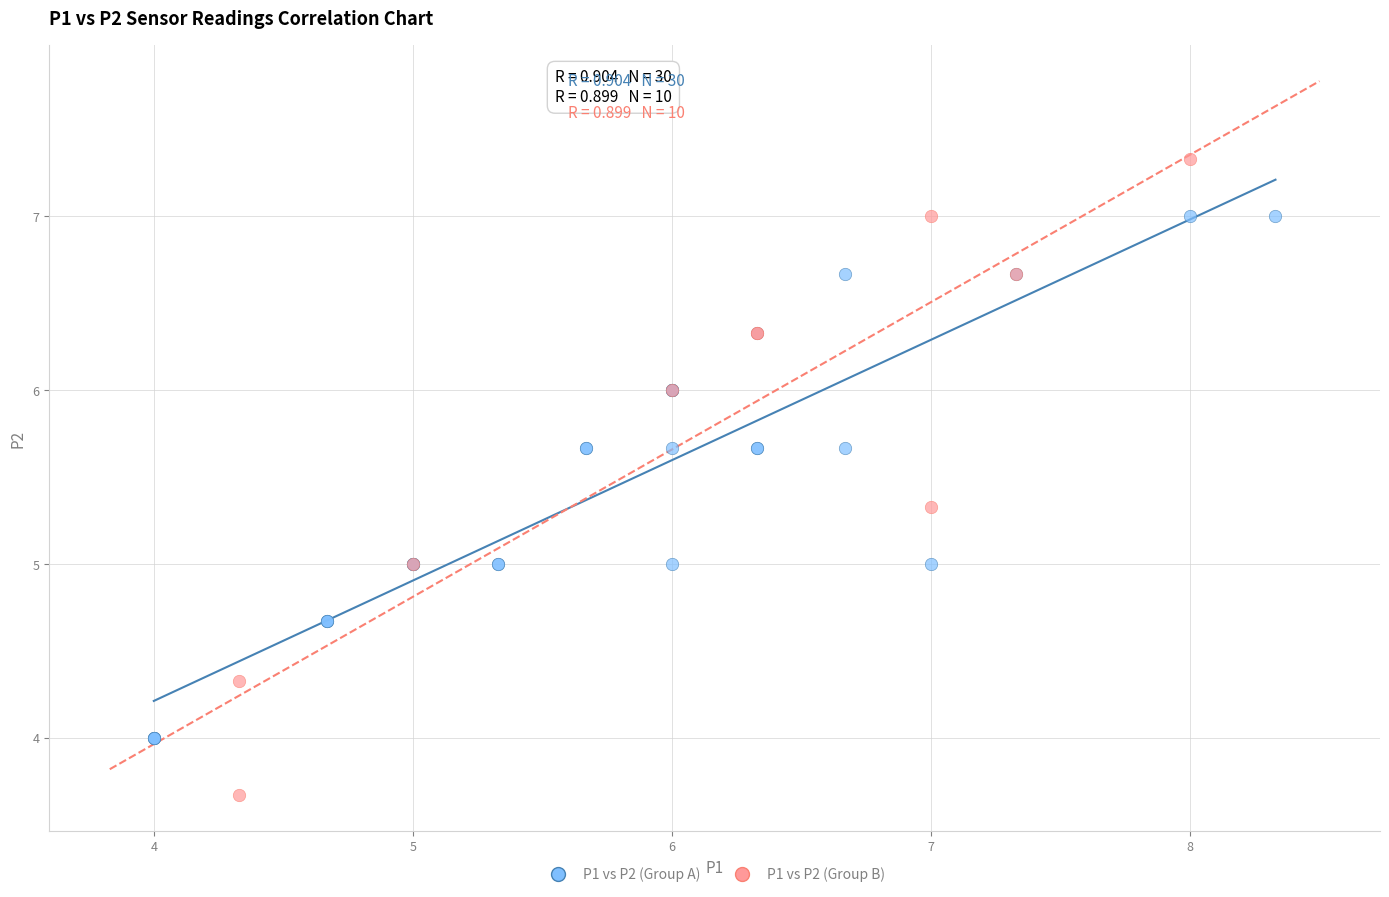

Which series contains the highest Y value?

P1 vs P2 (Group B)